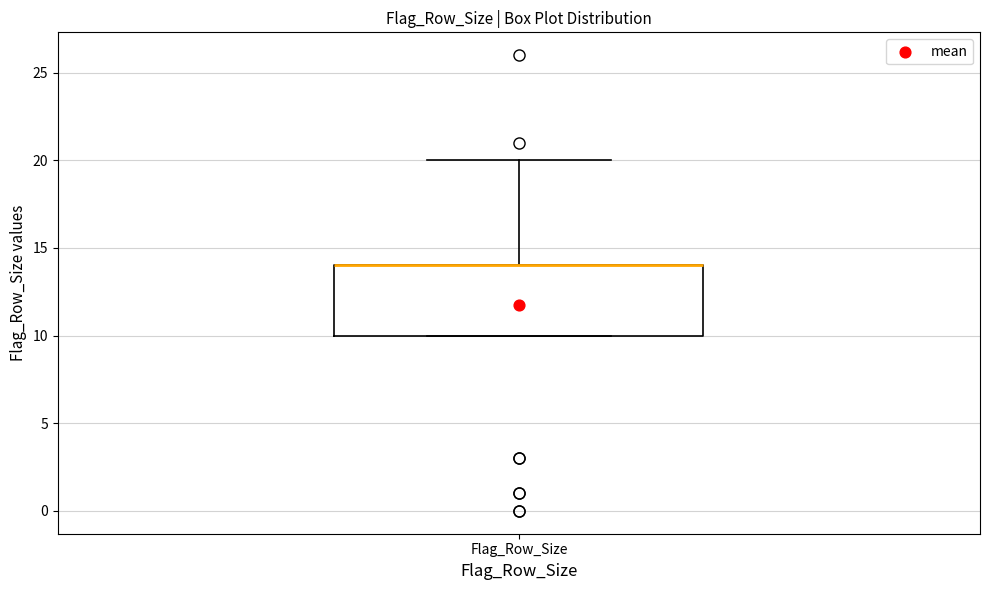

Transcribe this box plot: give where the median line is, the range the box spans, and where the two whiskers end, as read against the y-axis. The values are not printed on the chart, so give them approximately, as read against the axis.

median 14 (drawn on the box's upper edge), box 10 to 14, whiskers 10 to 20